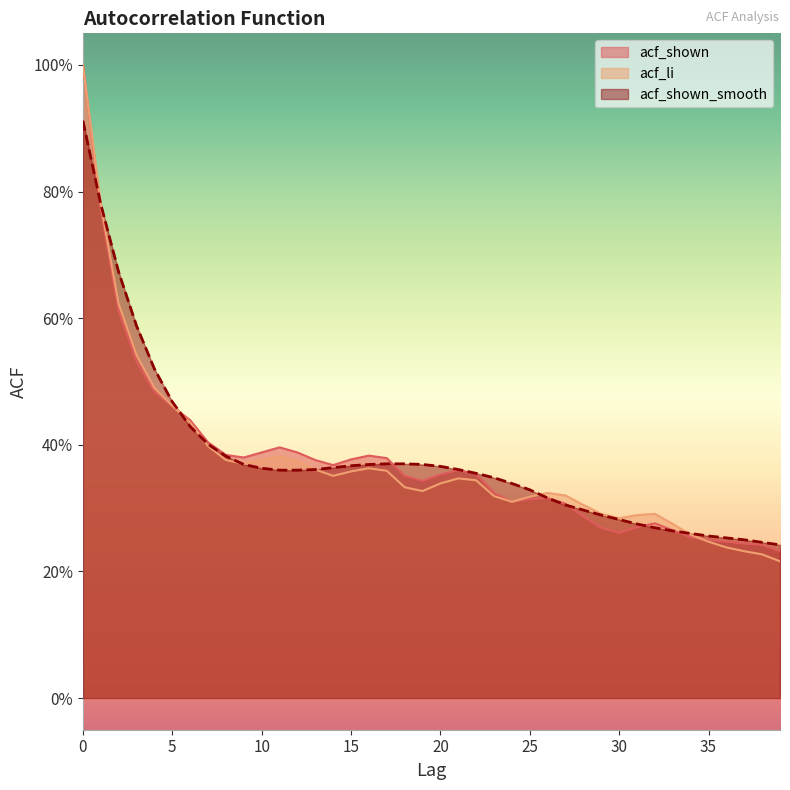

After their last crossing, which series has the higher values: acf_shown_smooth or acf_li?

acf_shown_smooth